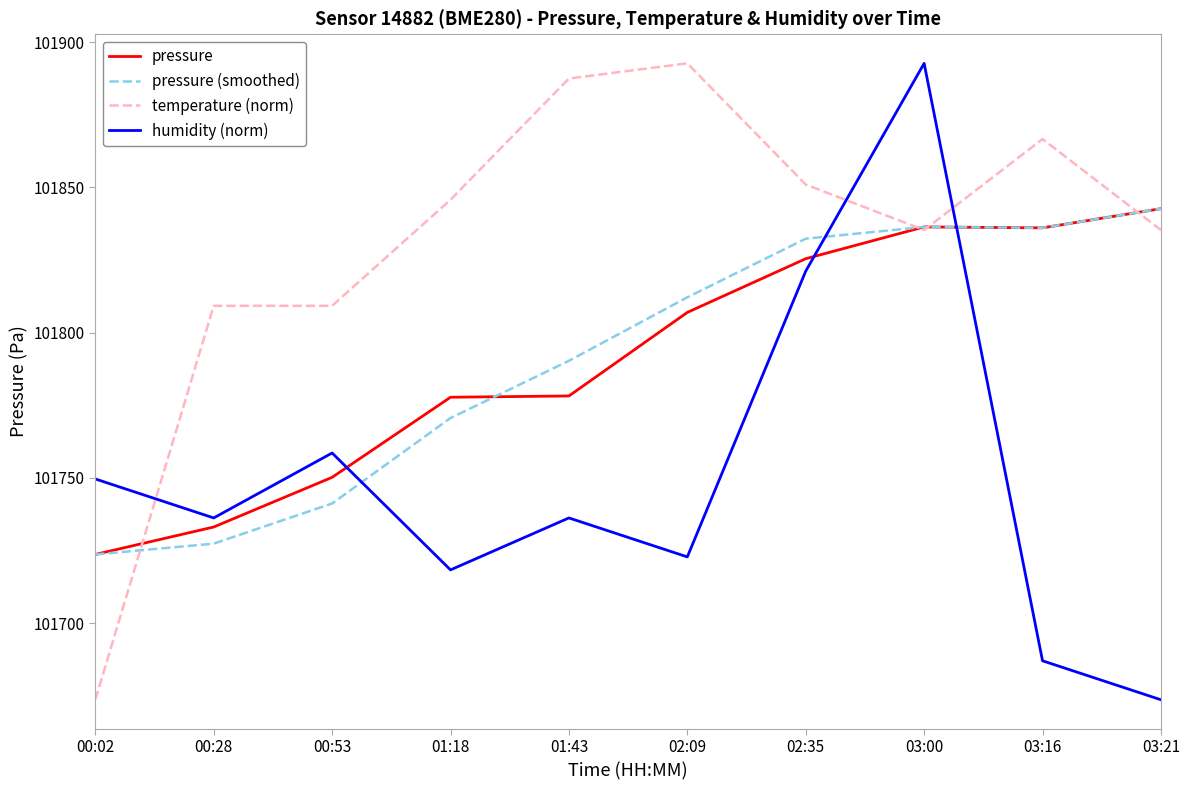

True or false: pressure (smoothed) has a value of 21465.7 at 00:02.

False